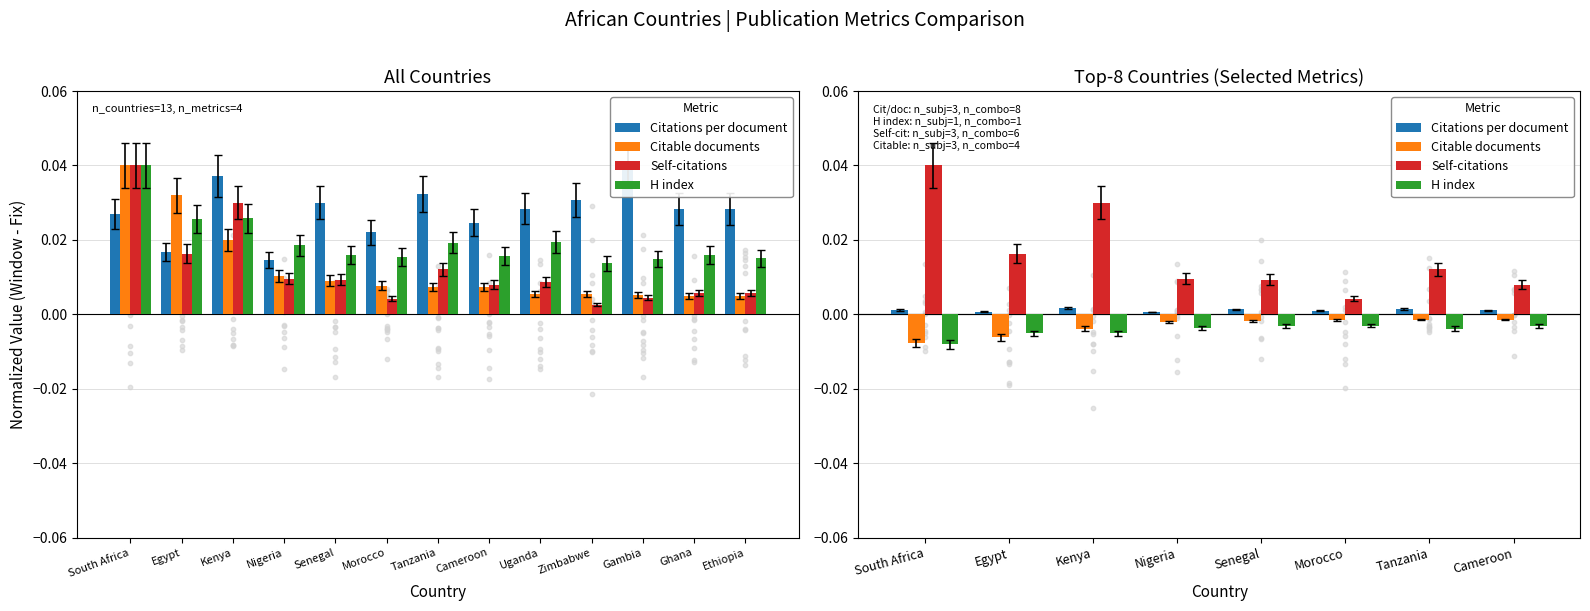

Which series contains the highest Y value?

Self-citations